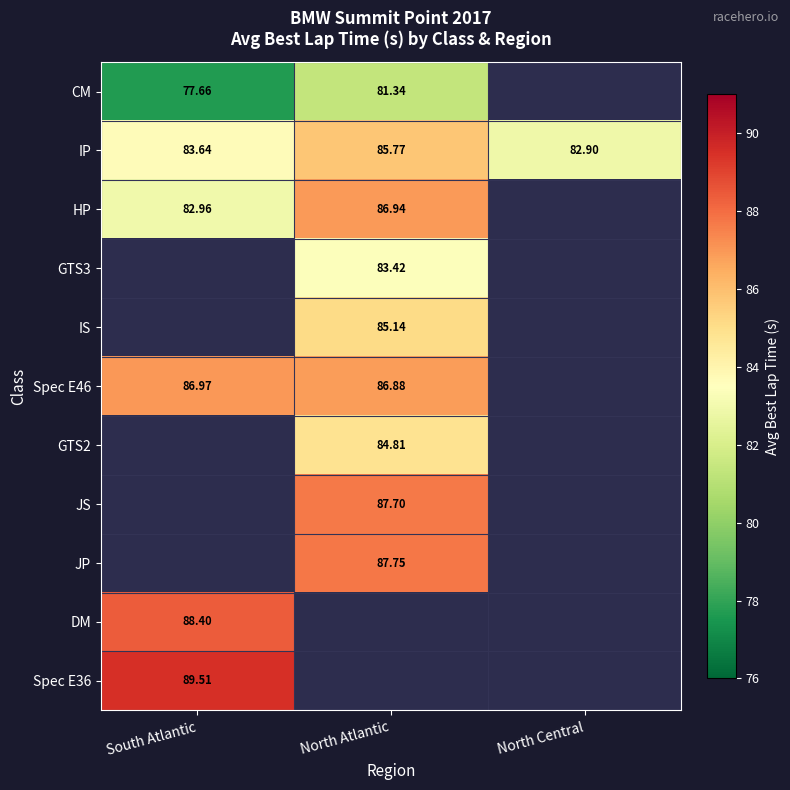

List the labels in order of IP value, smallest first.

North Central, South Atlantic, North Atlantic